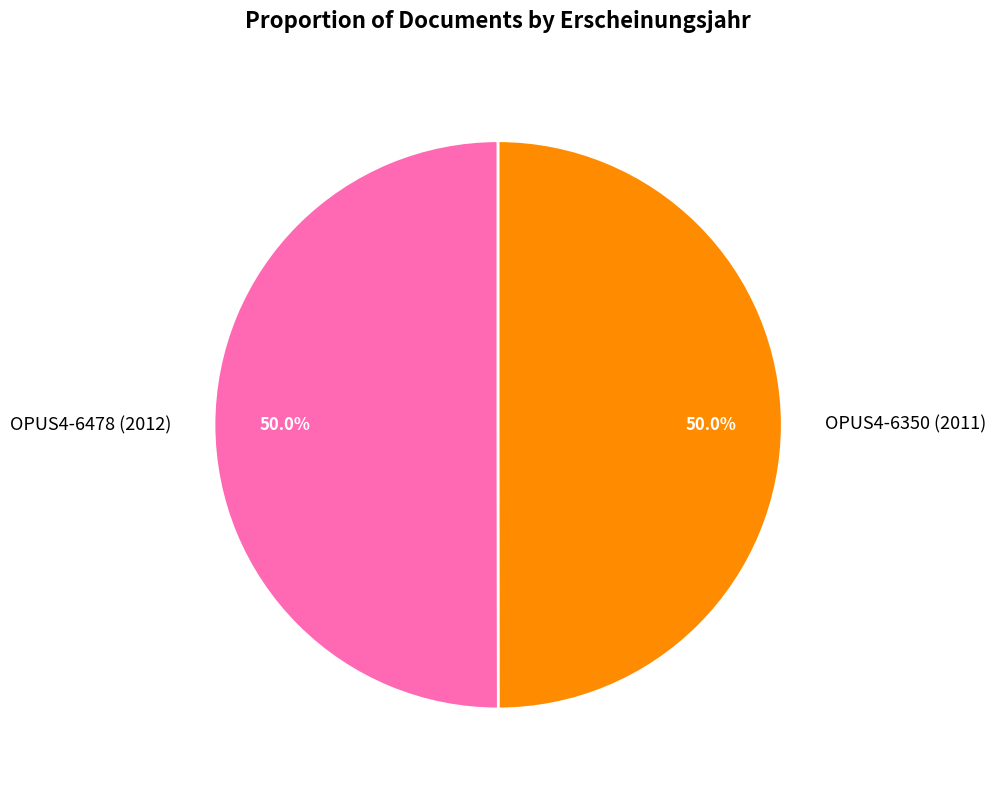

Approximately how many times larger is the value at OPUS4-6478 (2012) compared to OPUS4-6350 (2011)?

1.0